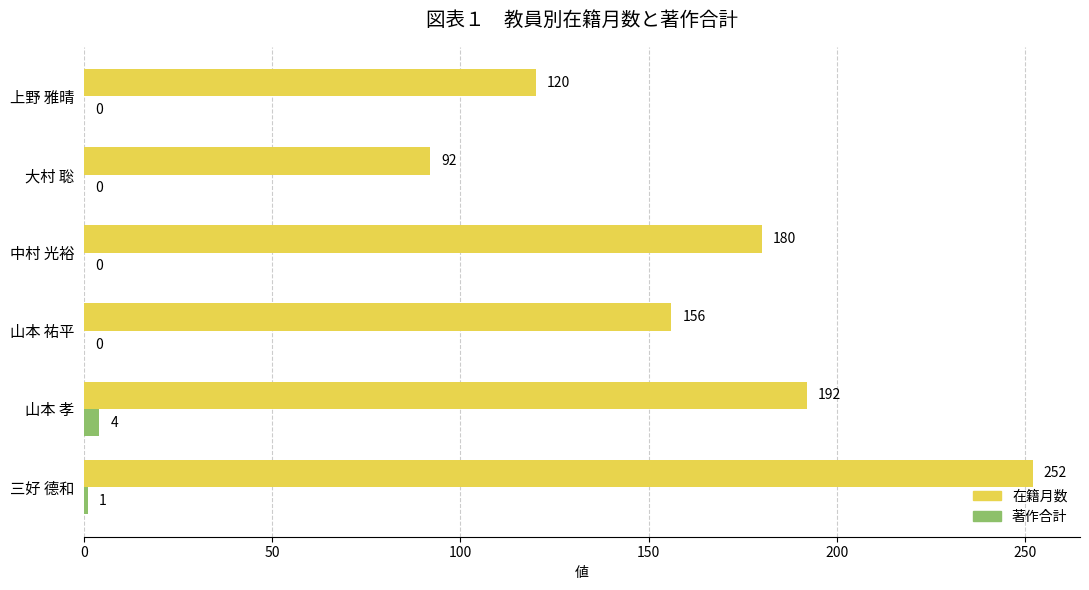

What is the sum of all 著作合計 values?

5